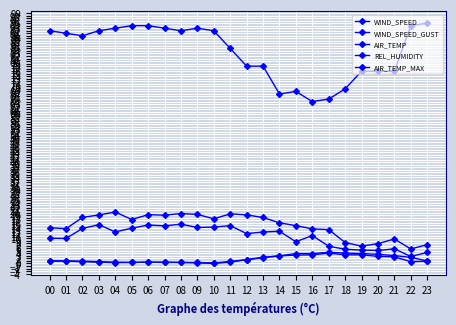

The AIR_TEMP_MAX series shows 0.9 at 02. True or false?

True